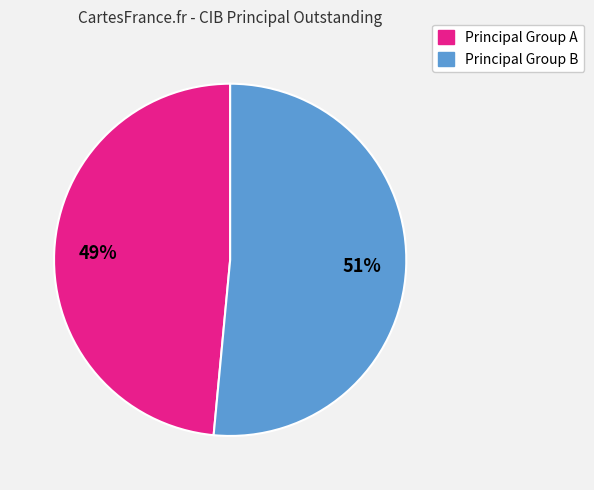

How many segments does this pie chart have?

2